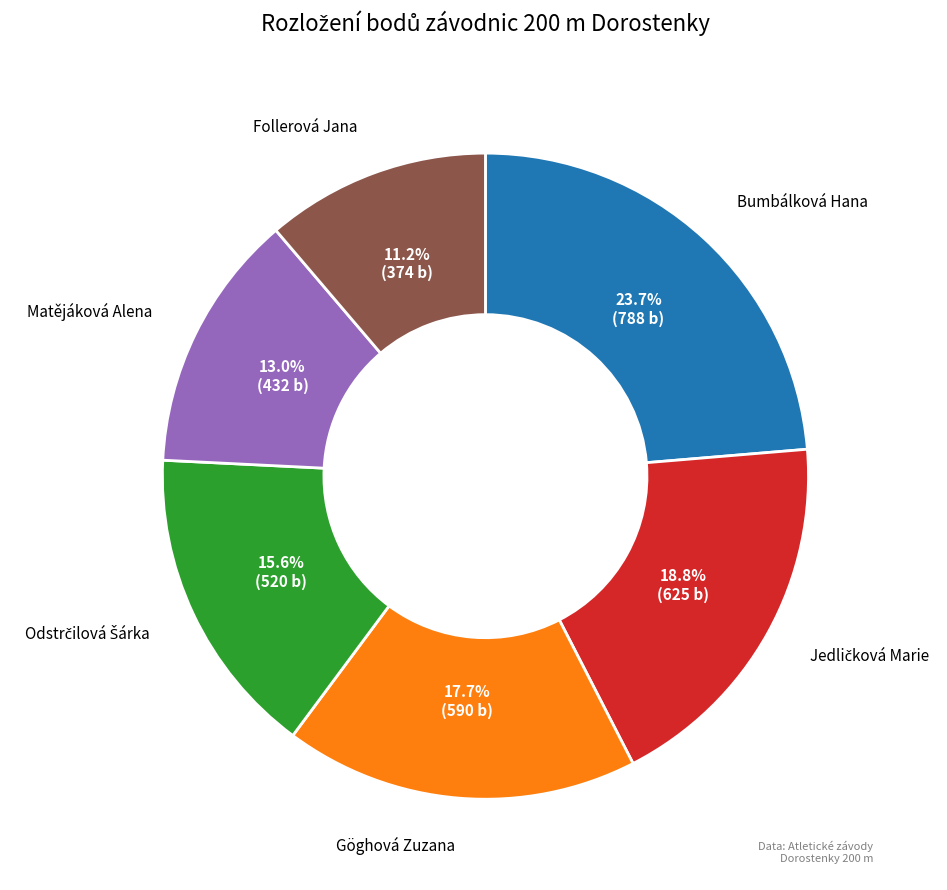

Does Bumbálková Hana represent more than half of the total?

No